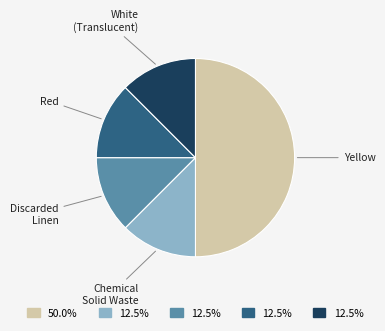

Is it true that Red is 7% of the pie?

False